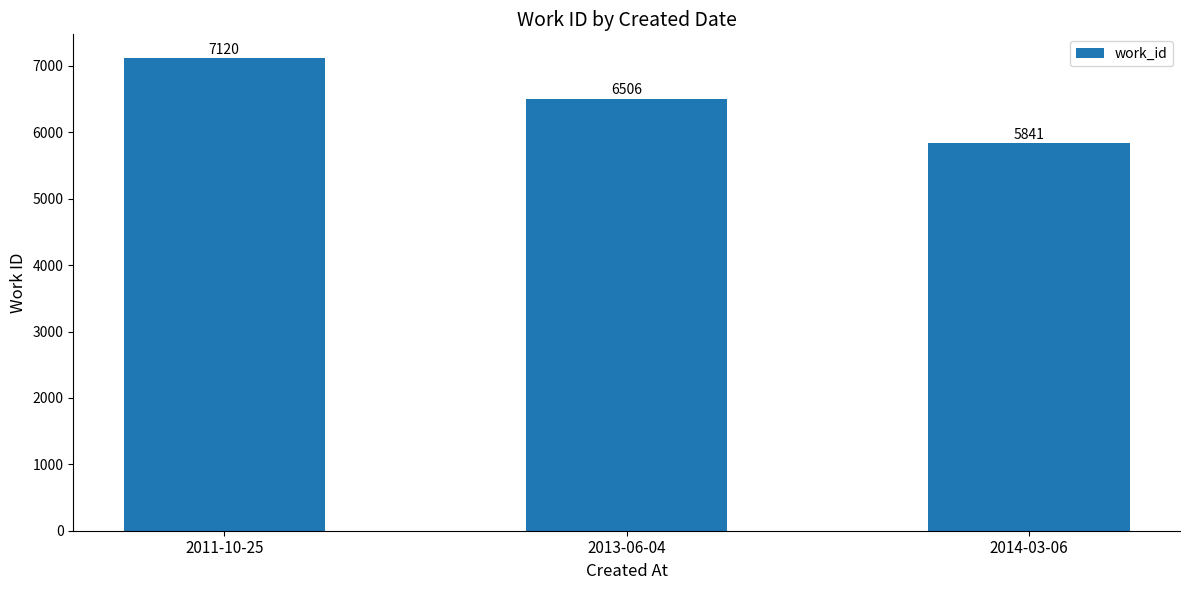

What is the label of the 1st bar from the left?

2011-10-25